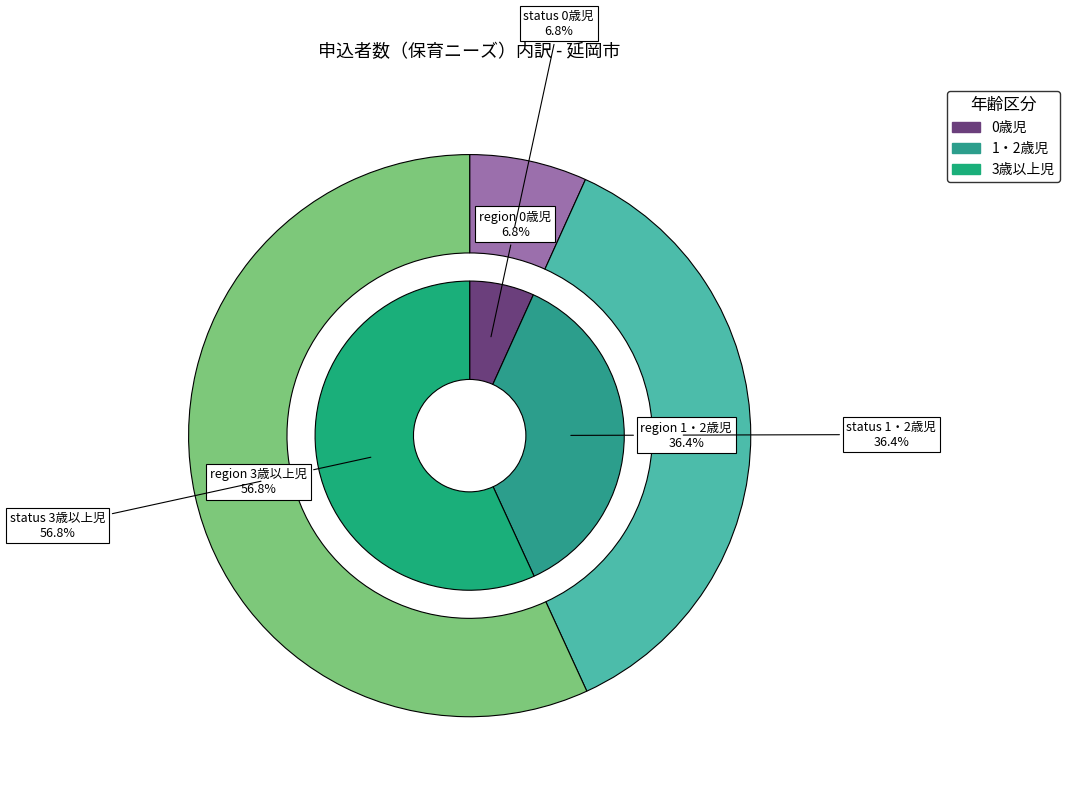

To the nearest percent, what portion does 3歳以上児 represent?

57%